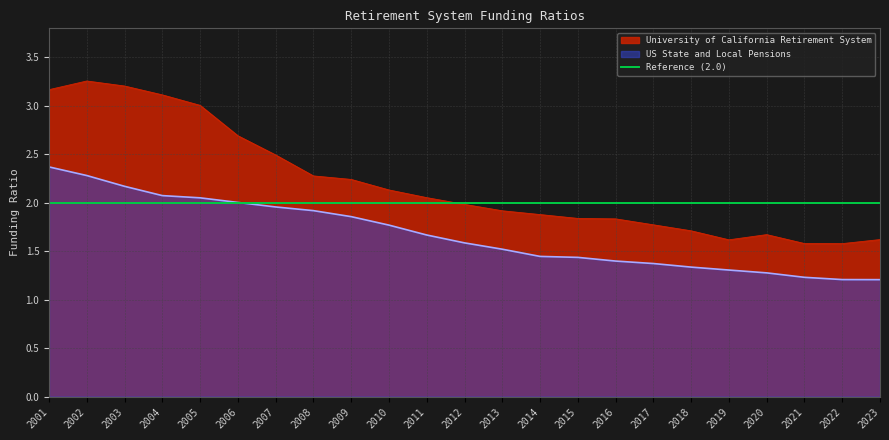

At which category does the chart reach its minimum across all series?

2023